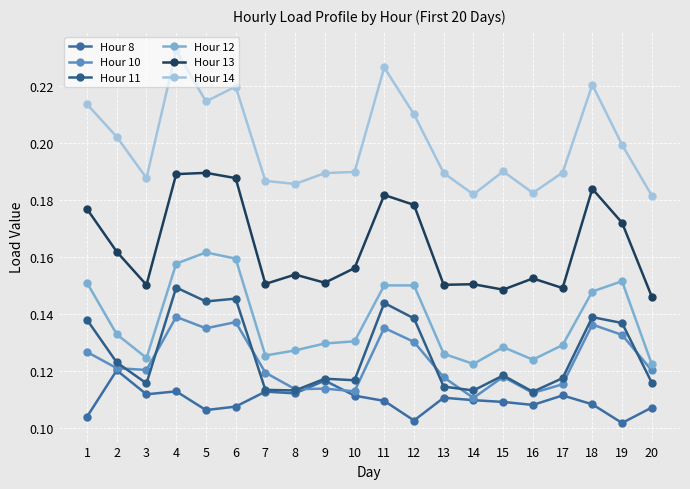

The Hour 14 series shows 0.2 at 4. True or false?

True